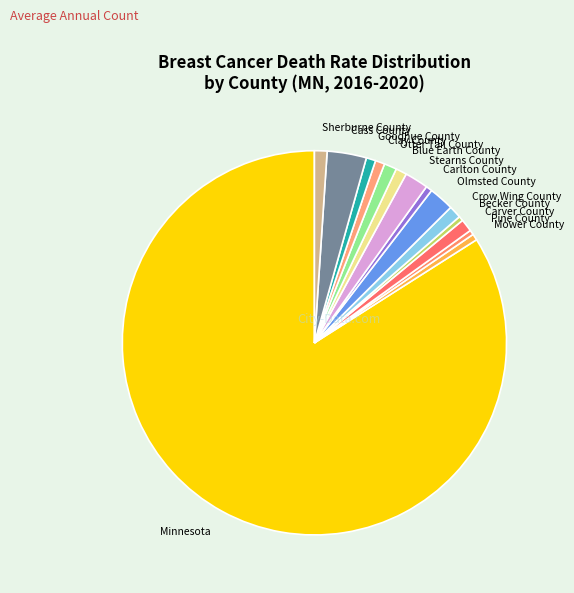

Is the sum of Olmsted County and Carlton County greater than half?

No